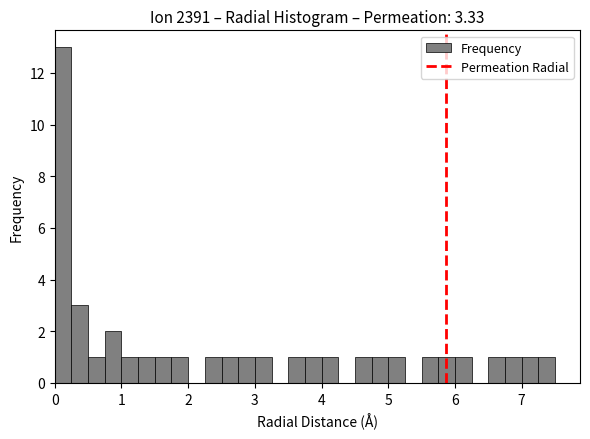

Around what value on the x-axis is the tallest bar? Give the approximate position of its centre, as read against the axis.

0.1